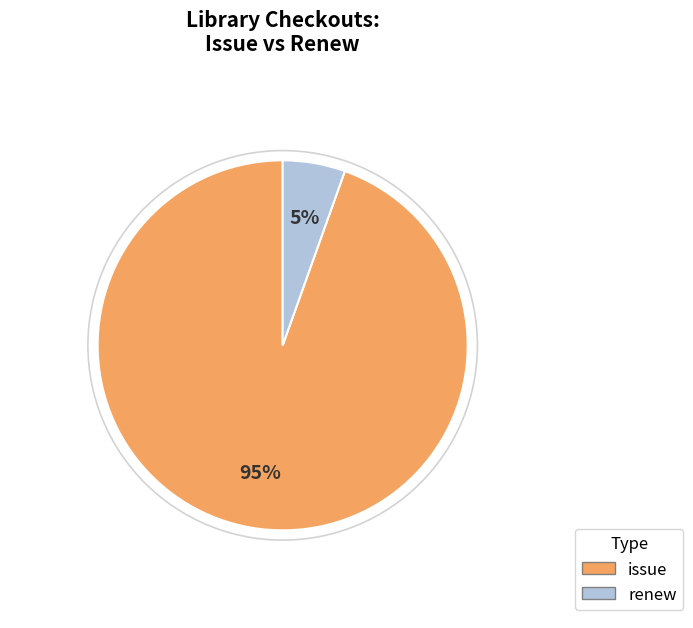

Rank the categories by value from highest to lowest.

issue, renew